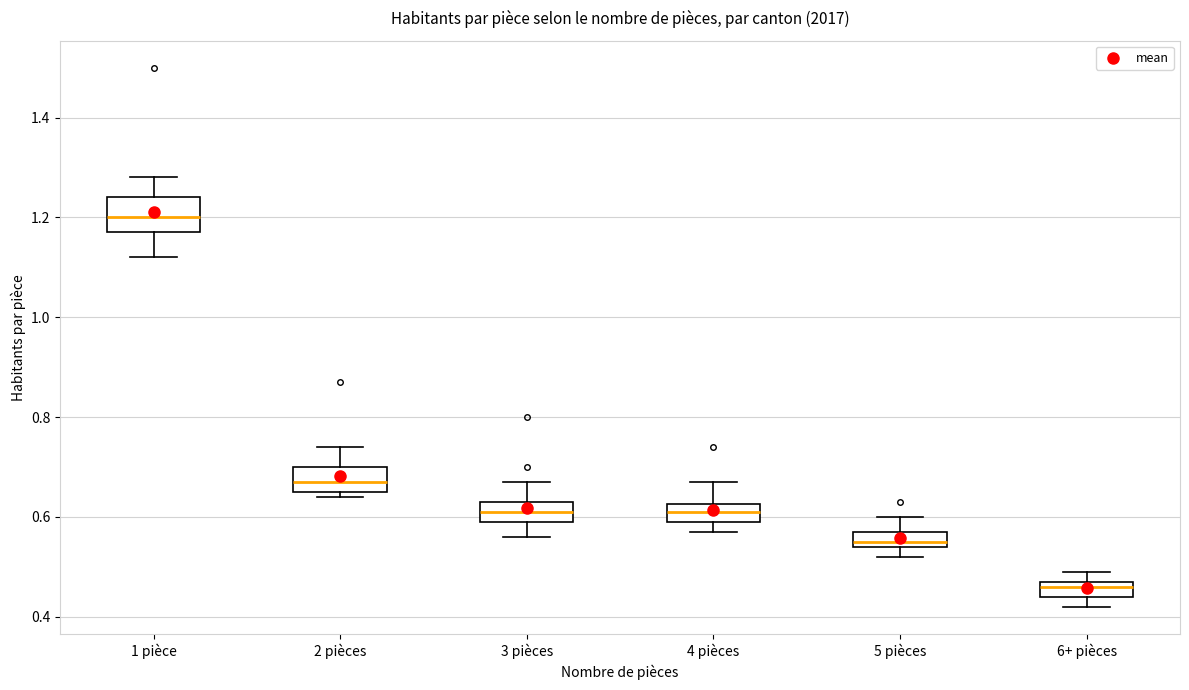

Where is the lower edge of the box for 2 pièces on the y-axis? The values are not printed on the chart, so give them approximately, as read against the axis.

0.66